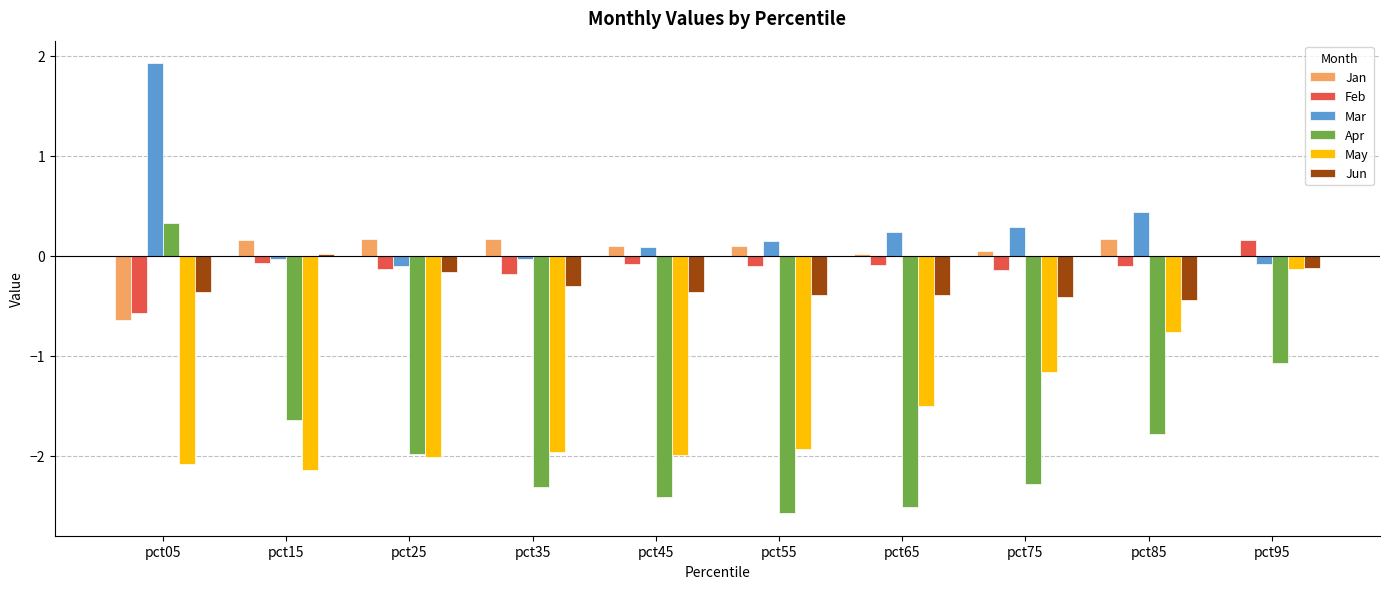

Are the bars grouped side by side (vs. stacked)?

Yes